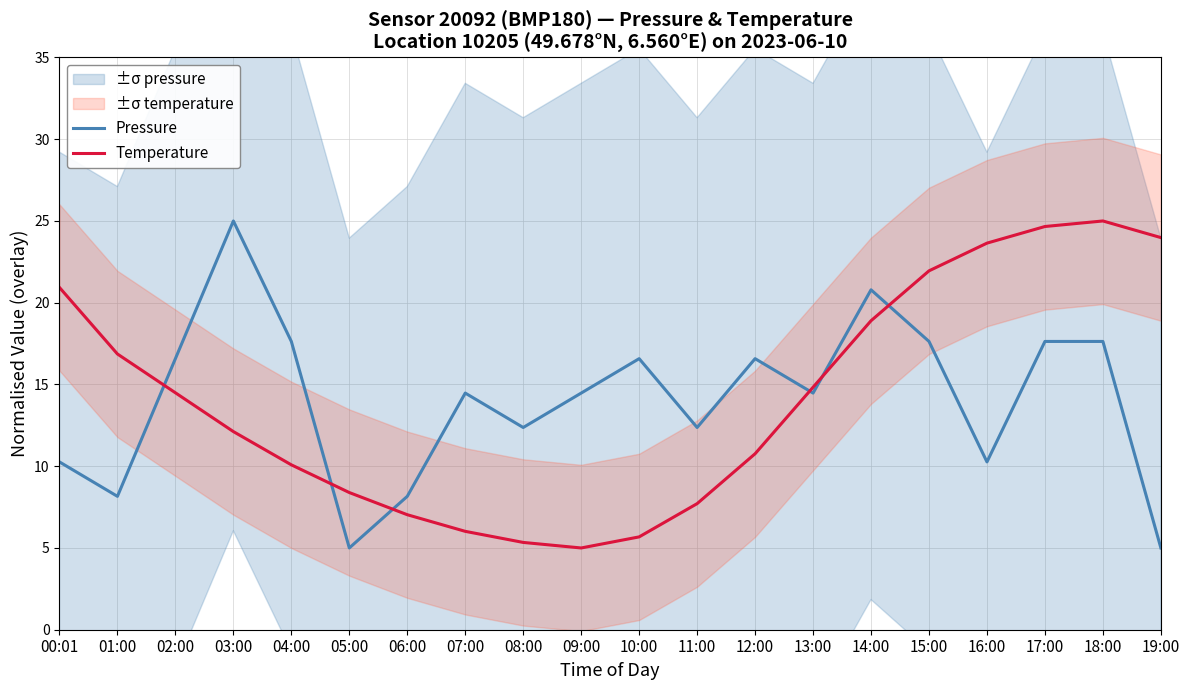

True or false: Pressure has a value of 9.8 at 14:00.

False